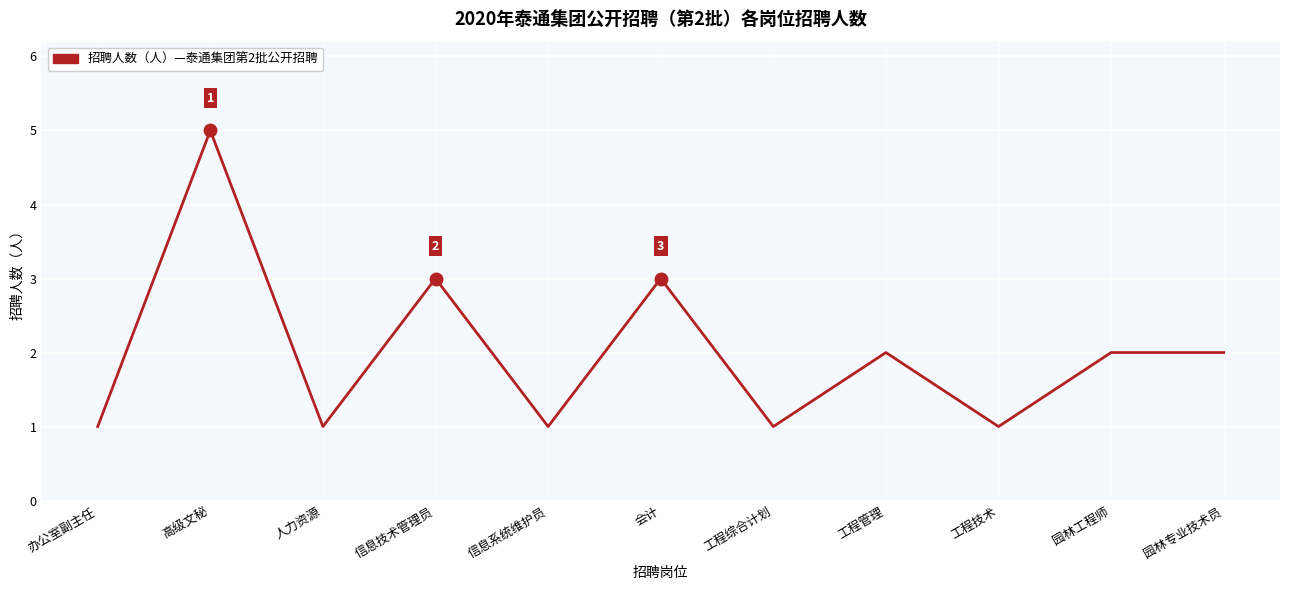

What is the ratio of the value at 信息技术管理员 to the value at 办公室副主任?

3.0